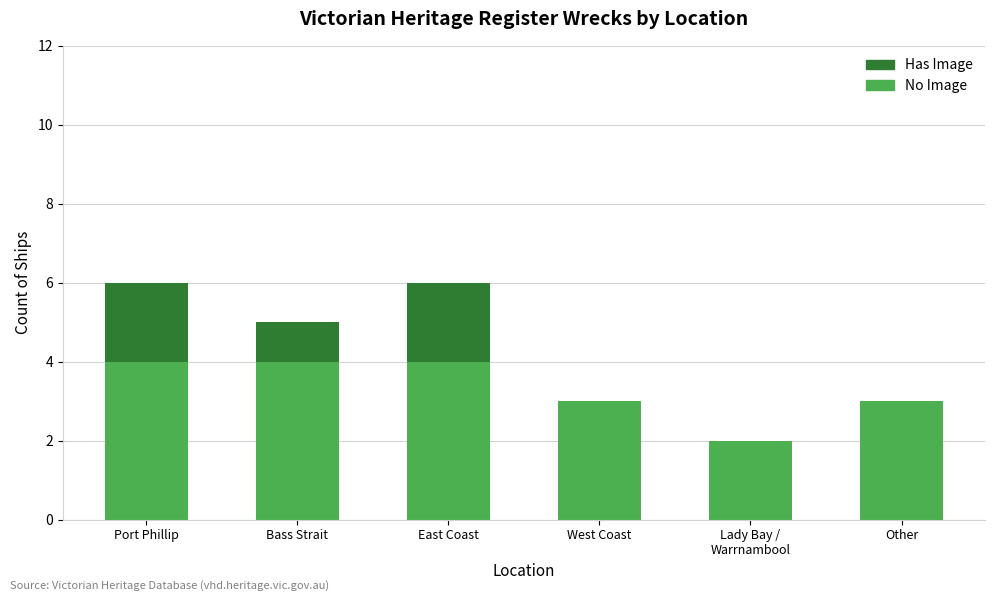

What is the maximum value for No Image?

4